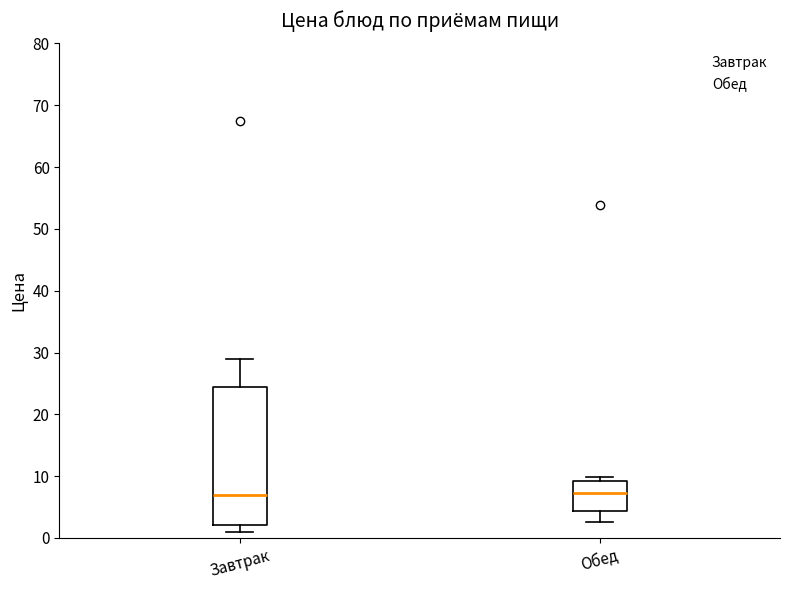

Where is the upper edge of the box for Обед on the y-axis? The values are not printed on the chart, so give them approximately, as read against the axis.

9